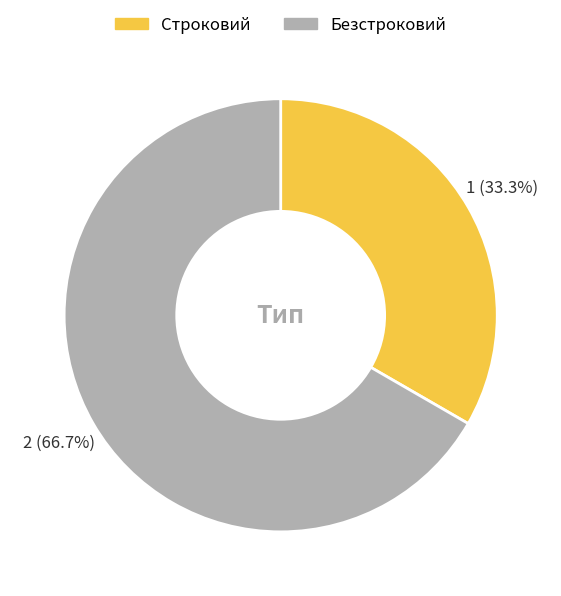

True or false: Строковий accounts for 22% of the total.

False